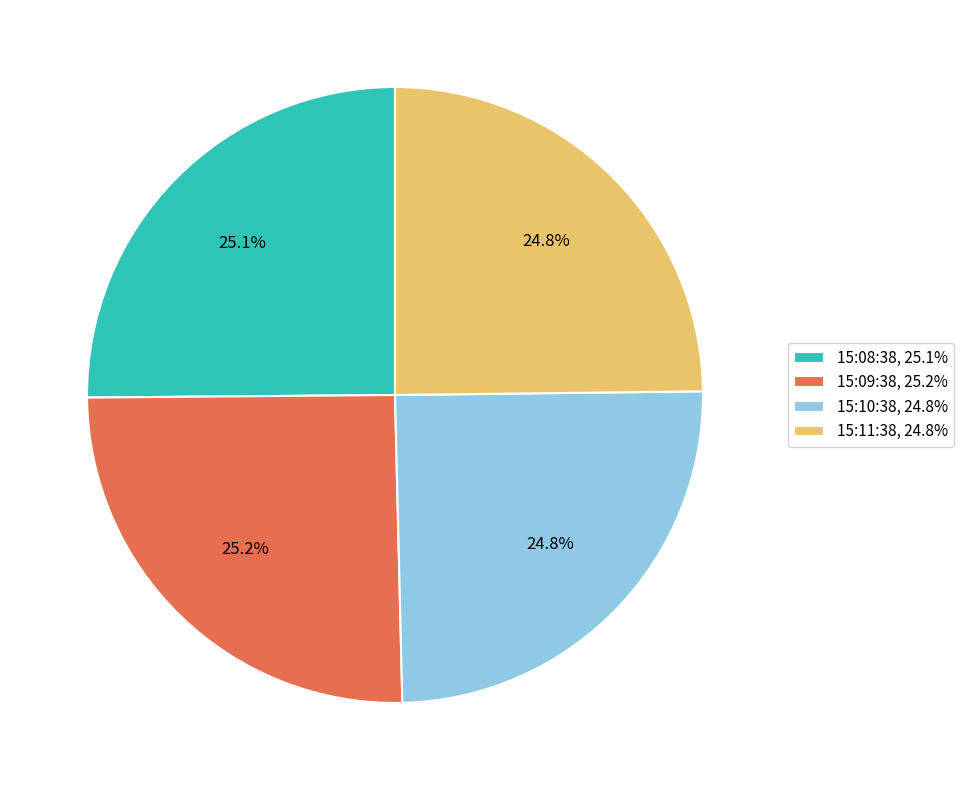

What is the ratio of the value at 15:10:38, 24.8% to the value at 15:09:38, 25.2%?

1.0